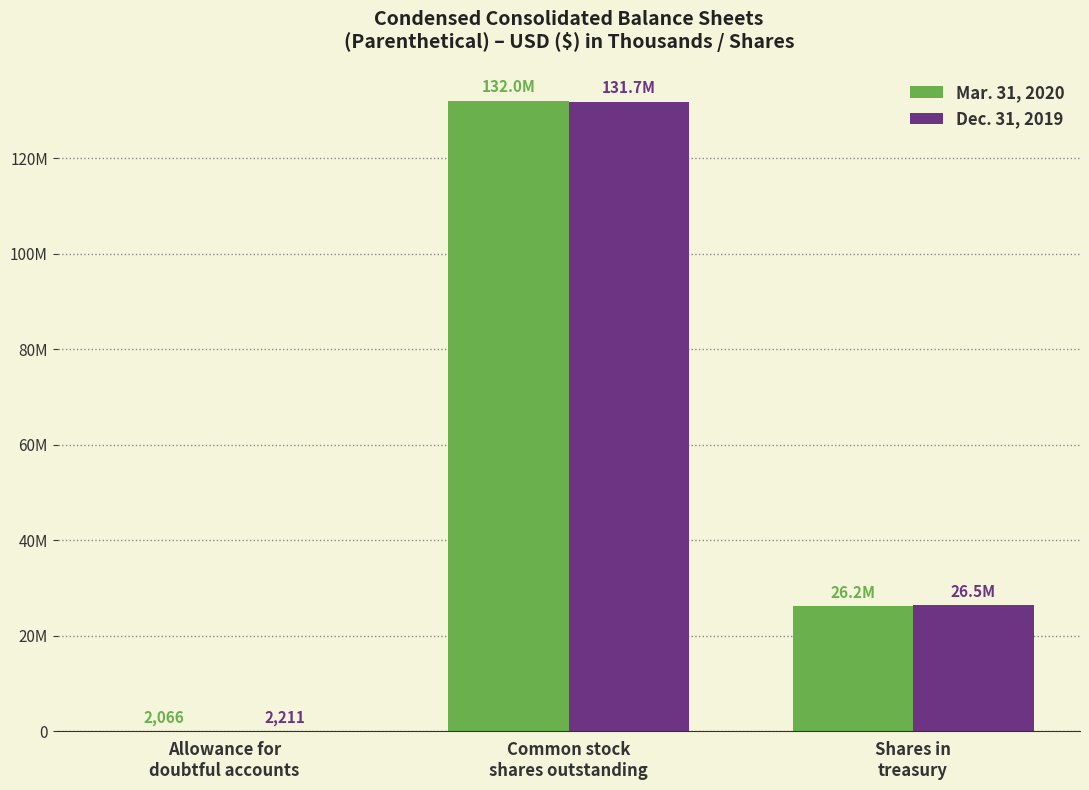

What is the lowest value of the Dec. 31, 2019 series?

2211